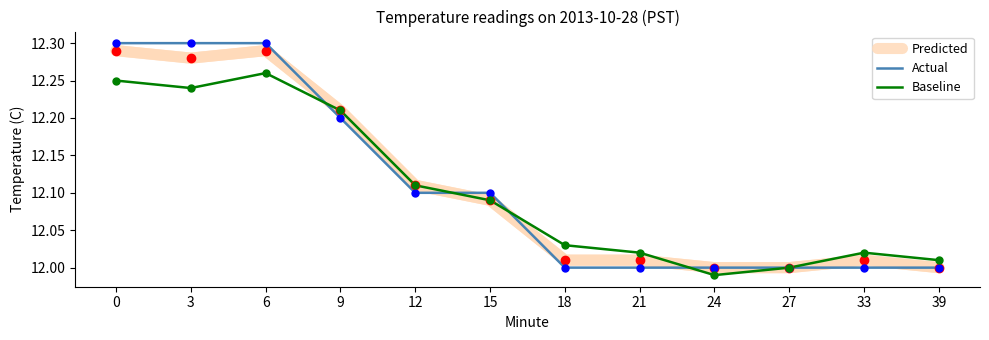

What is the total value across all series at 3?

36.8